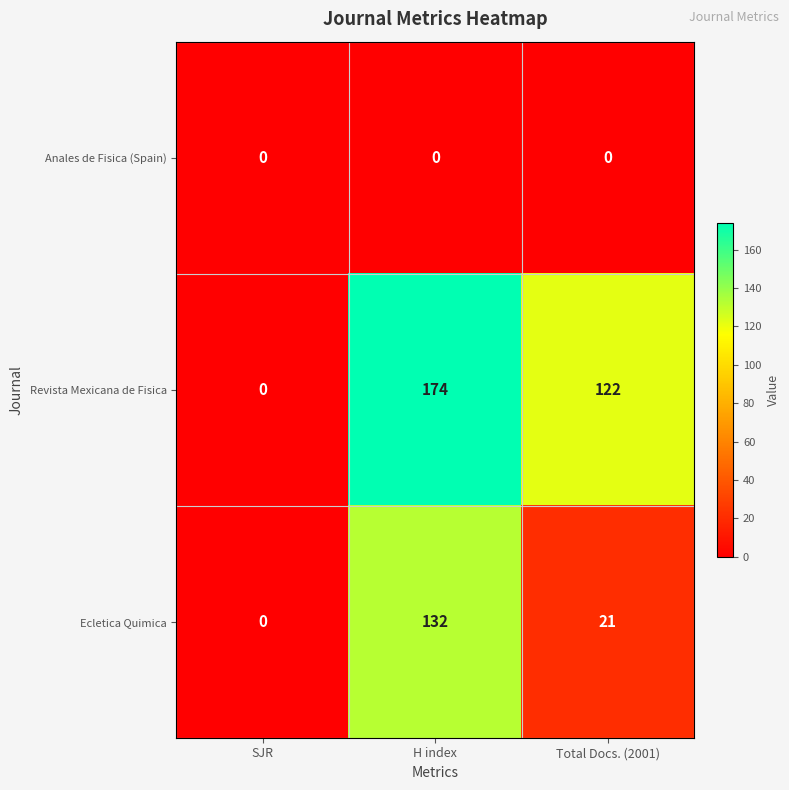

Rank the categories by Revista Mexicana de Fisica value from highest to lowest.

H index, Total Docs. (2001), SJR